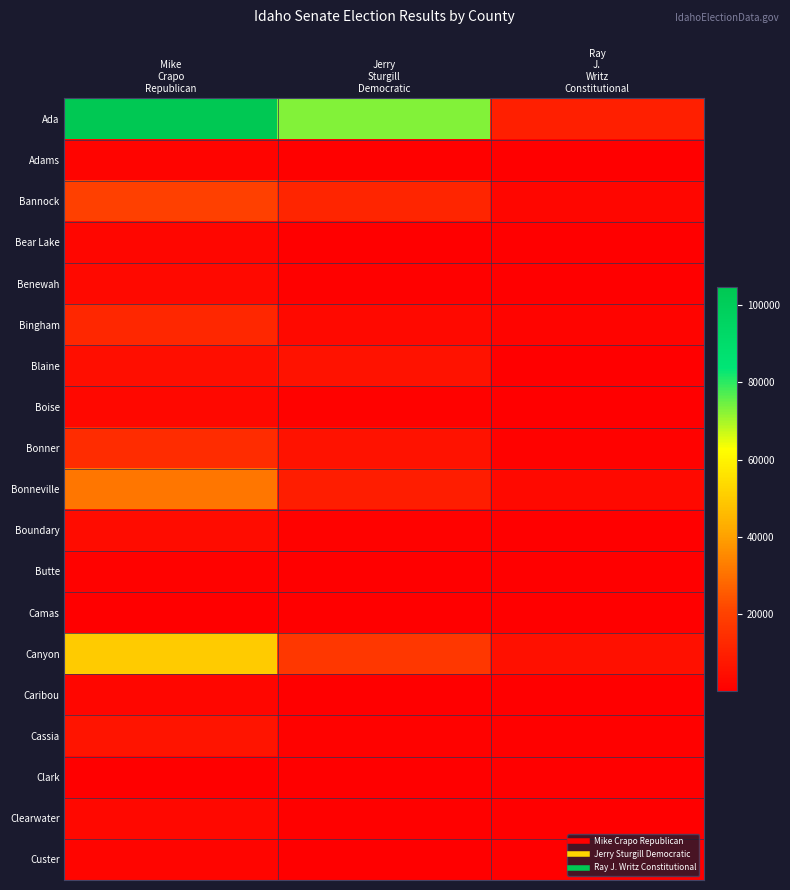

Rank the series by their maximum value, from lowest to highest.

Clark, Camas, Butte, Adams, Custer, Bear Lake, Caribou, Boise, Clearwater, Benewah, Boundary, Blaine, Cassia, Bingham, Bonner, Bannock, Bonneville, Canyon, Ada